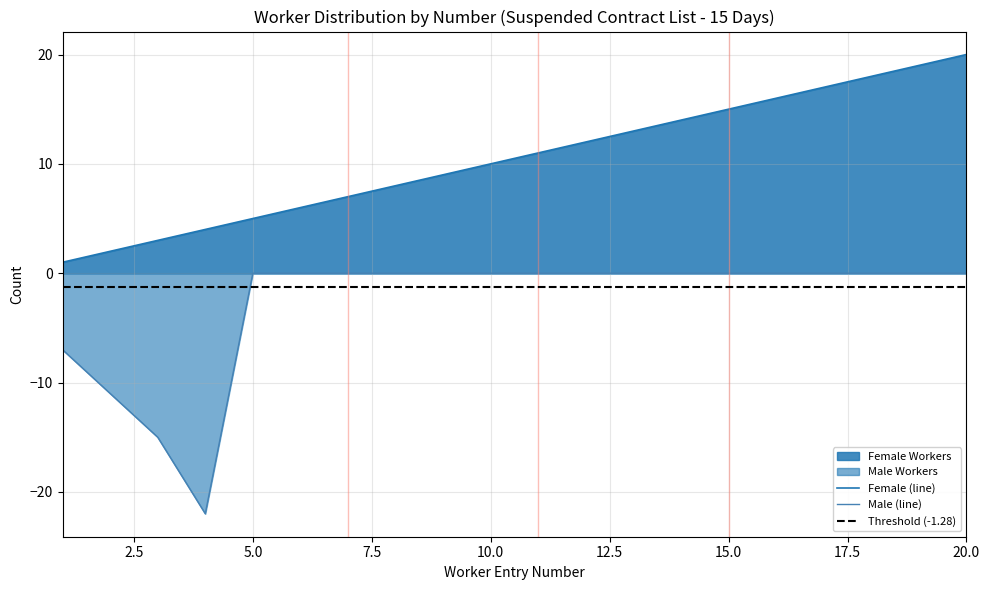

At which label does Female first exceed 11?

12